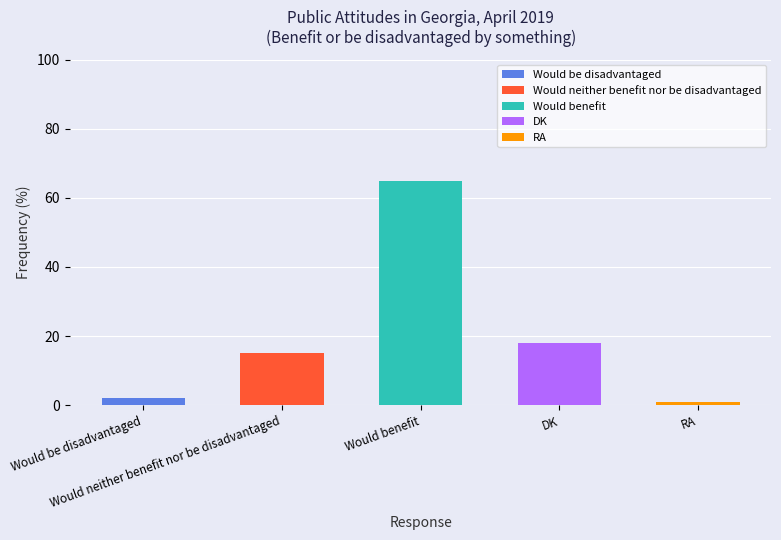

Are the bars grouped side by side (vs. stacked)?

No